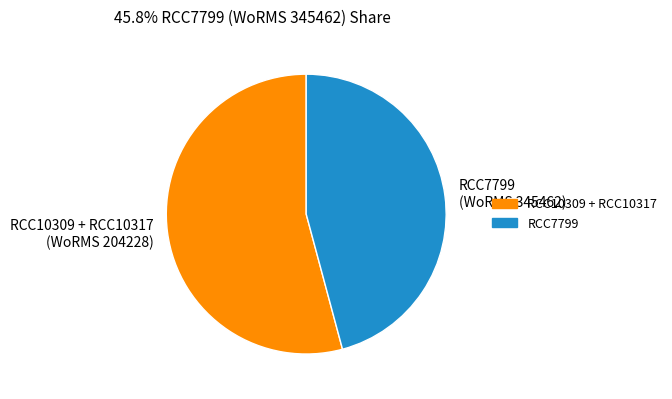

Does RCC10309 + RCC10317 (WoRMS 204228) account for over 50% of the chart?

Yes